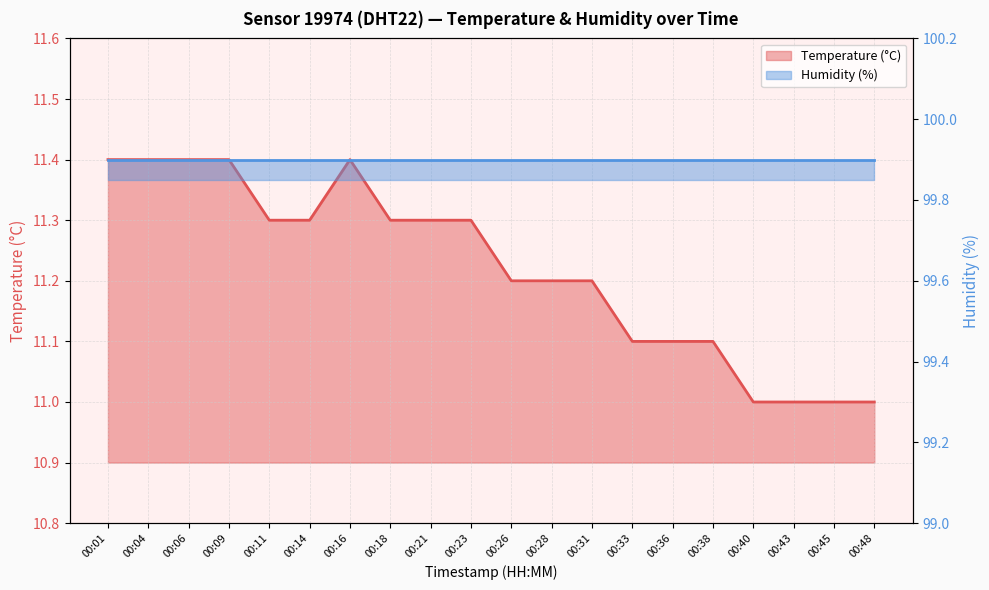

List the labels in order of value, largest first.

00:01, 00:04, 00:06, 00:09, 00:16, 00:11, 00:14, 00:18, 00:21, 00:23, 00:26, 00:28, 00:31, 00:33, 00:36, 00:38, 00:40, 00:43, 00:45, 00:48